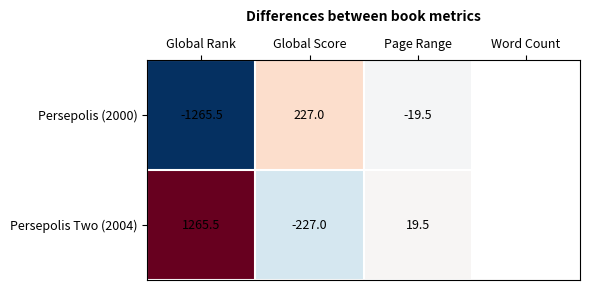

At Global Score, list the series in order from largest to smallest.

Persepolis (2000), Persepolis Two (2004)